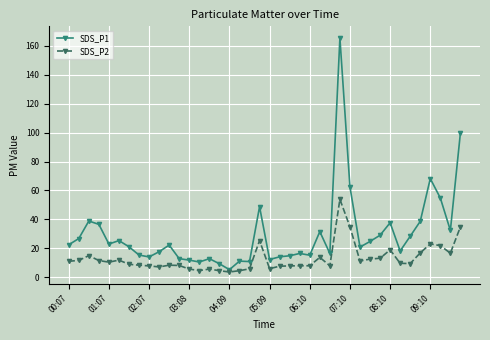

What is the value of the SDS_P1 point at the 19th from the left?

10.9